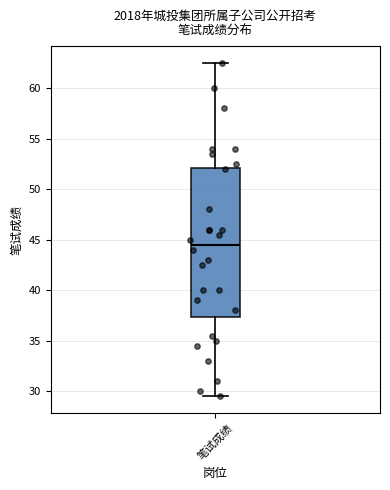

Where is the upper edge of the box for 笔试成绩 on the y-axis? The values are not printed on the chart, so give them approximately, as read against the axis.

52.0